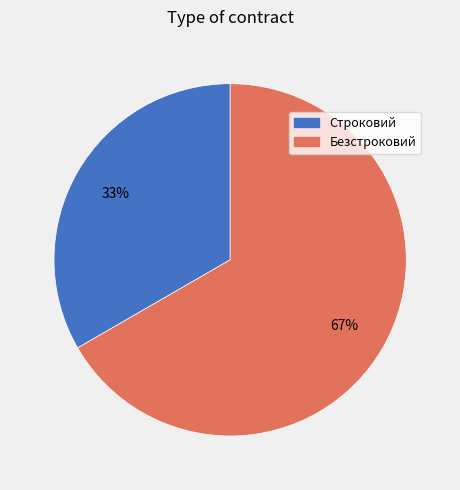

What percentage is the Безстроковий slice, to the nearest percent?

67%